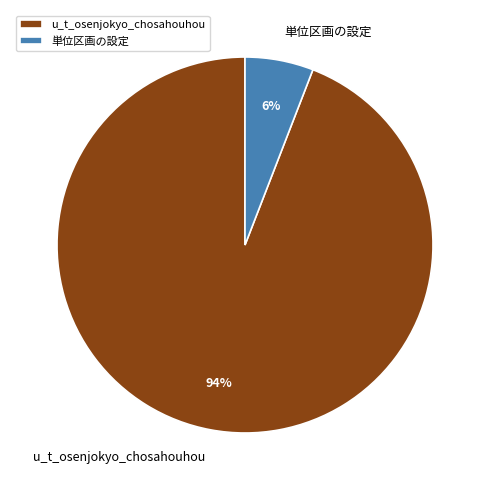

Is there any slice that represents more than half of the pie?

Yes